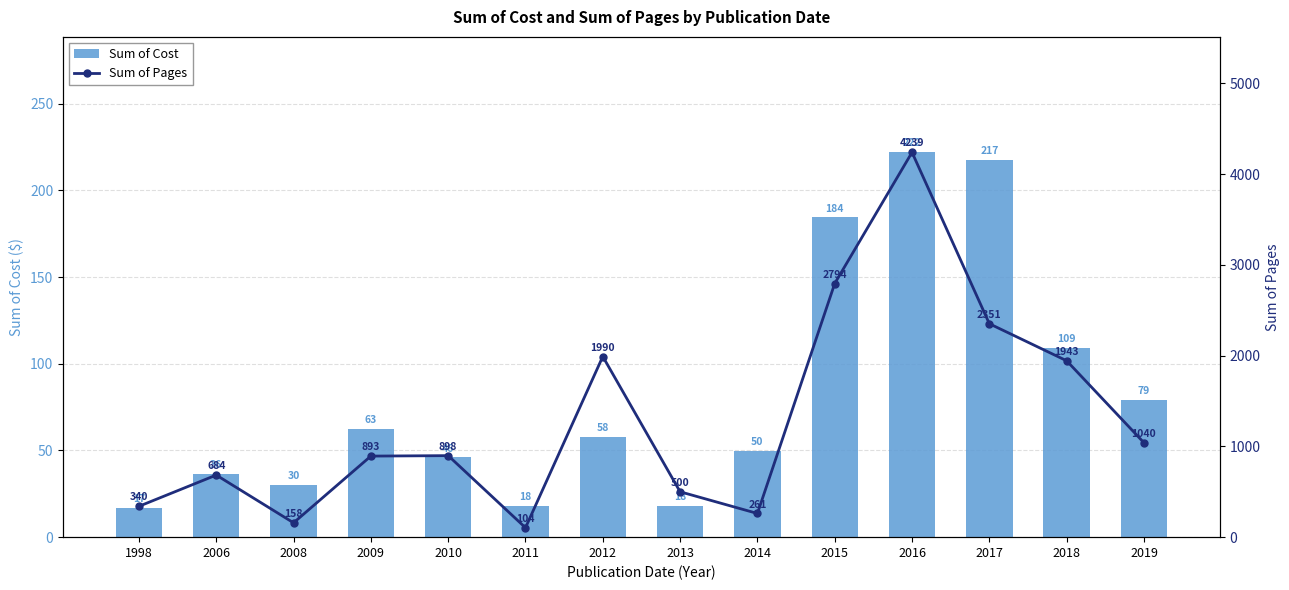

True or false: Sum of Pages has a value of 2351.0 at 2017.

True